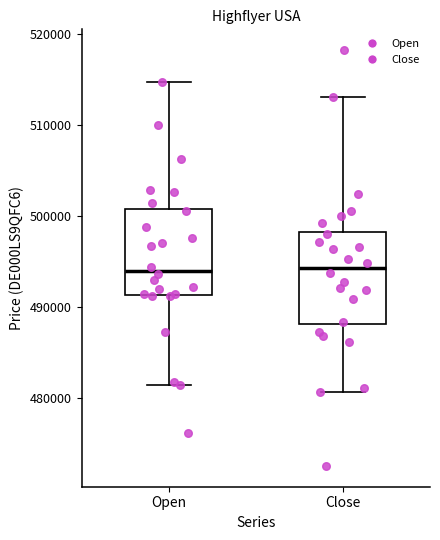

Reading left to right, read every box against the y-axis: the position of its median line, the range the box covers, and the ends of its whiskers. The values are not printed on the chart, so give them approximately, as read against the axis.

Open: median 494000, box 491000 to 501000, whiskers 481000 to 515000
Close: median 494000, box 488000 to 498000, whiskers 481000 to 513000